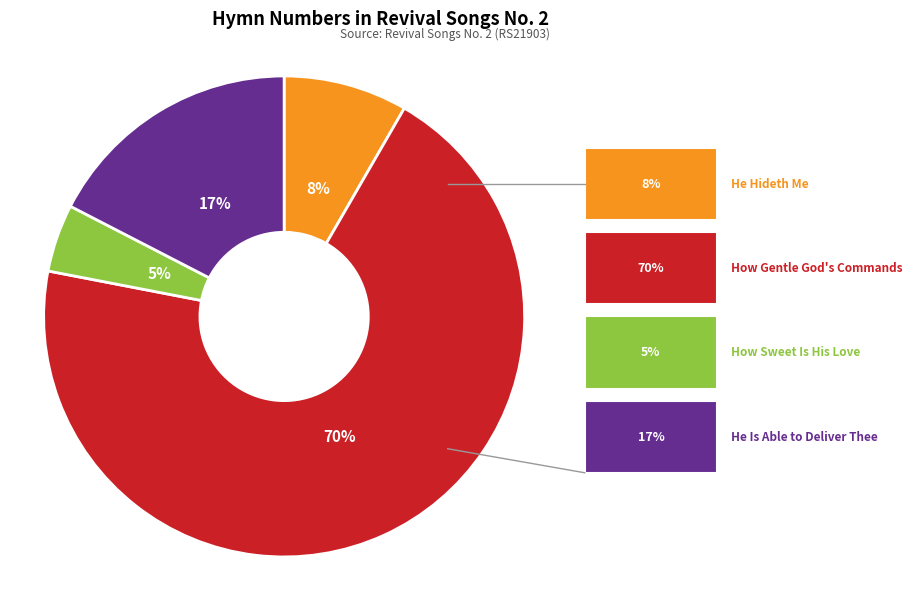

To the nearest percent, what is the difference between the largest and smallest slice percentages?

65%